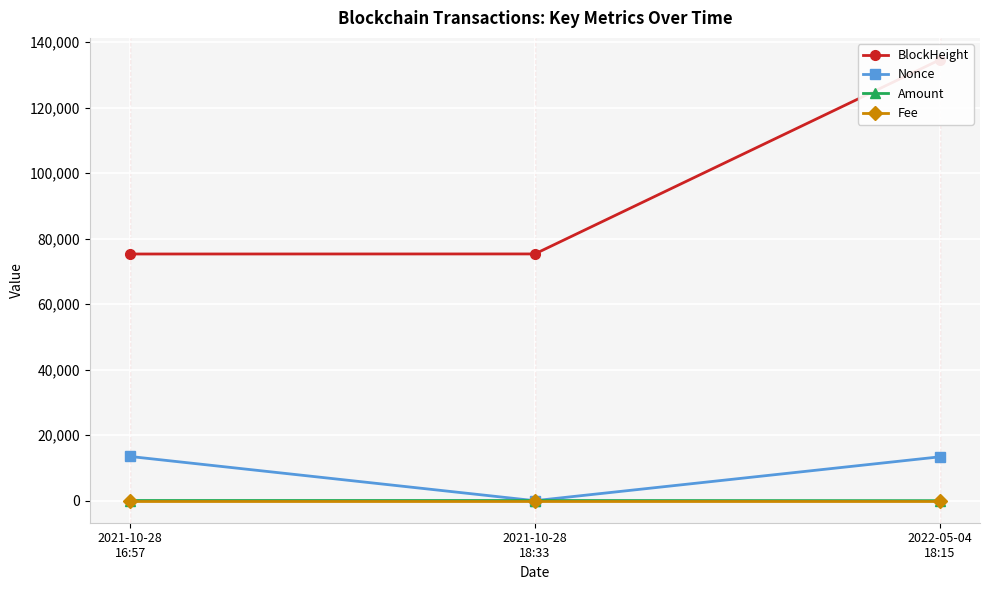

What position from the left is 2021-10-28
16:57?

1